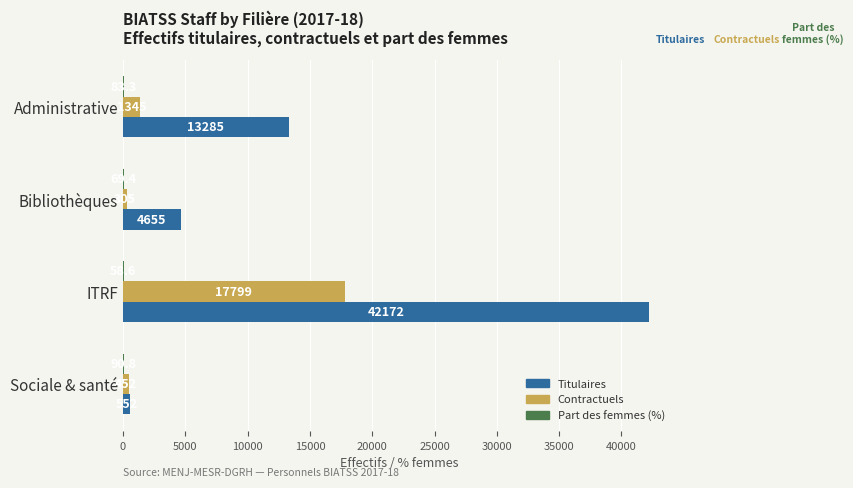

At which label does Titulaires reach its peak?

ITRF